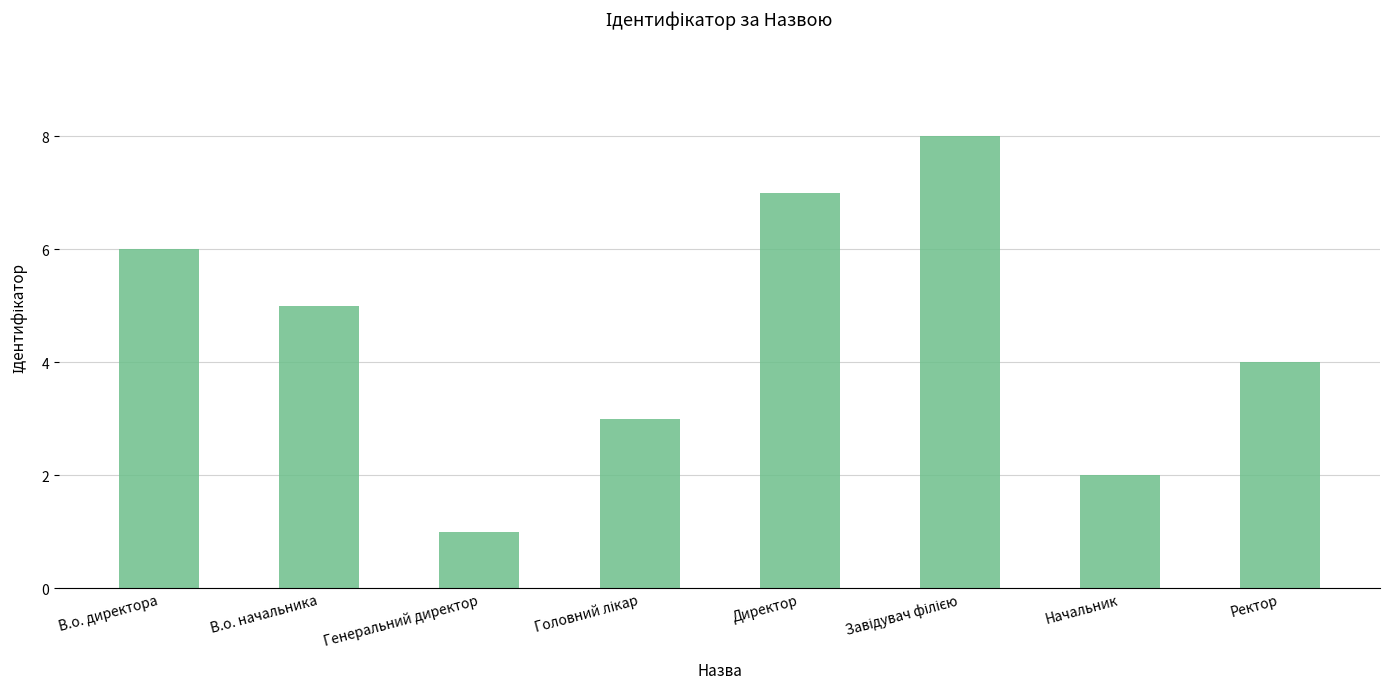

What is the sum of all values?

36